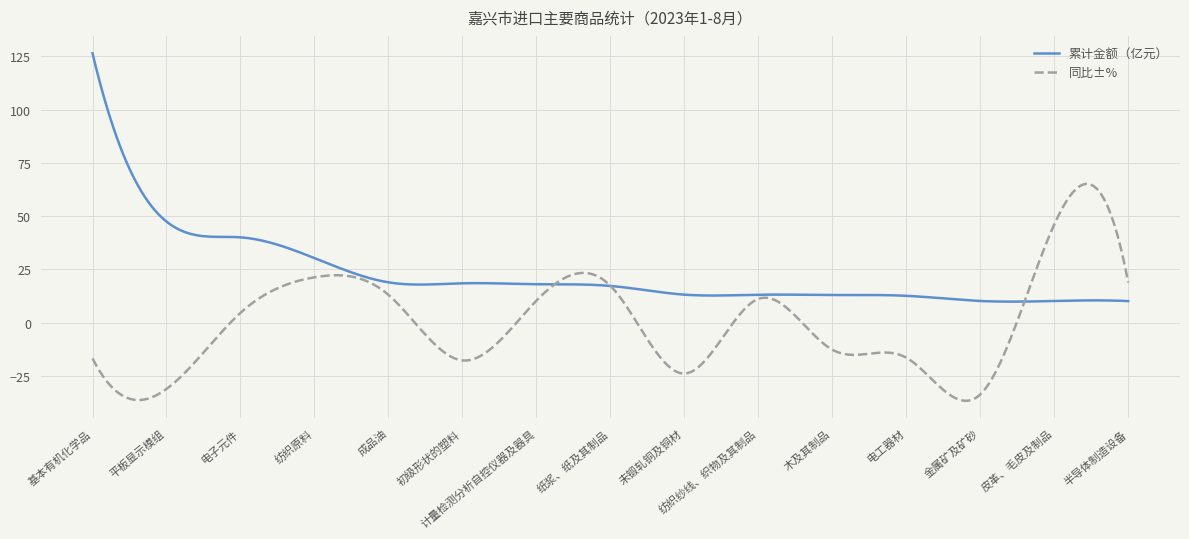

Which series has the largest total across all categories?

累计金额（亿元）